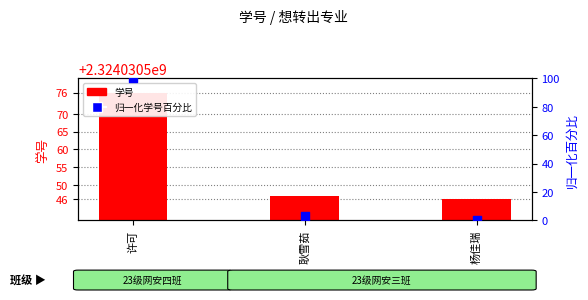

What are all the series names shown in the legend?

学号, 归一化学号百分比